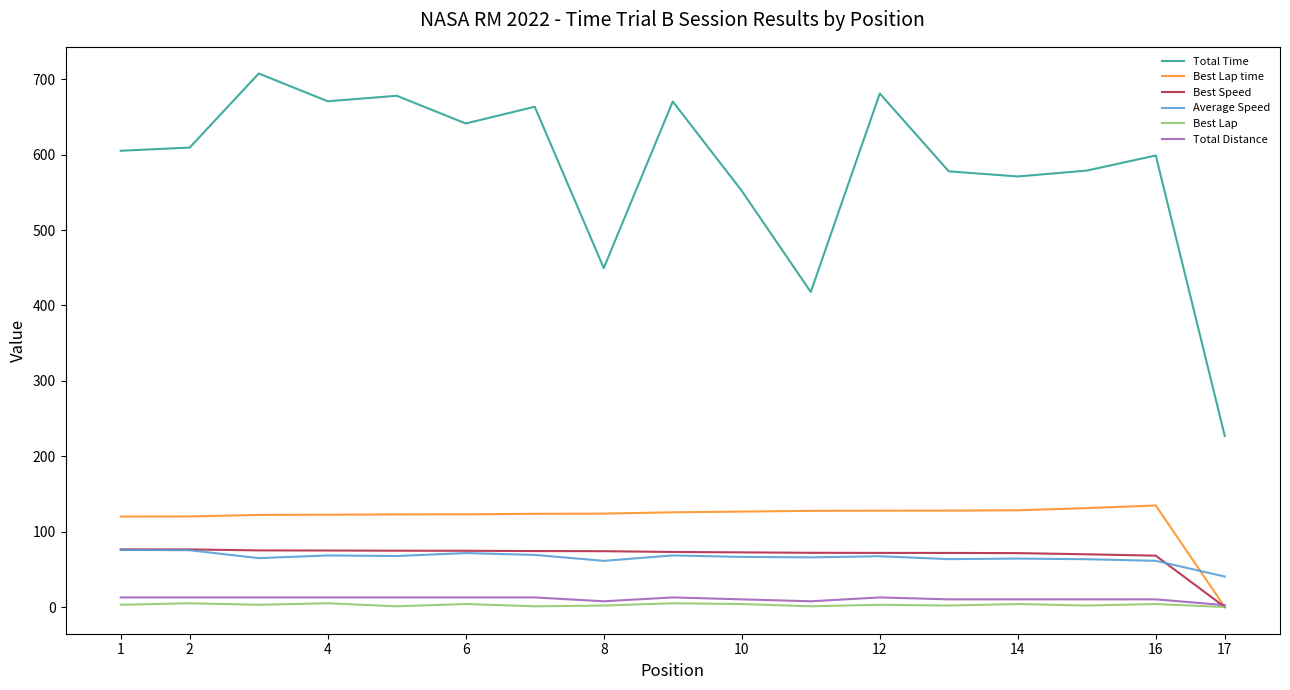

How many values in the Best Speed series are below 73?

8